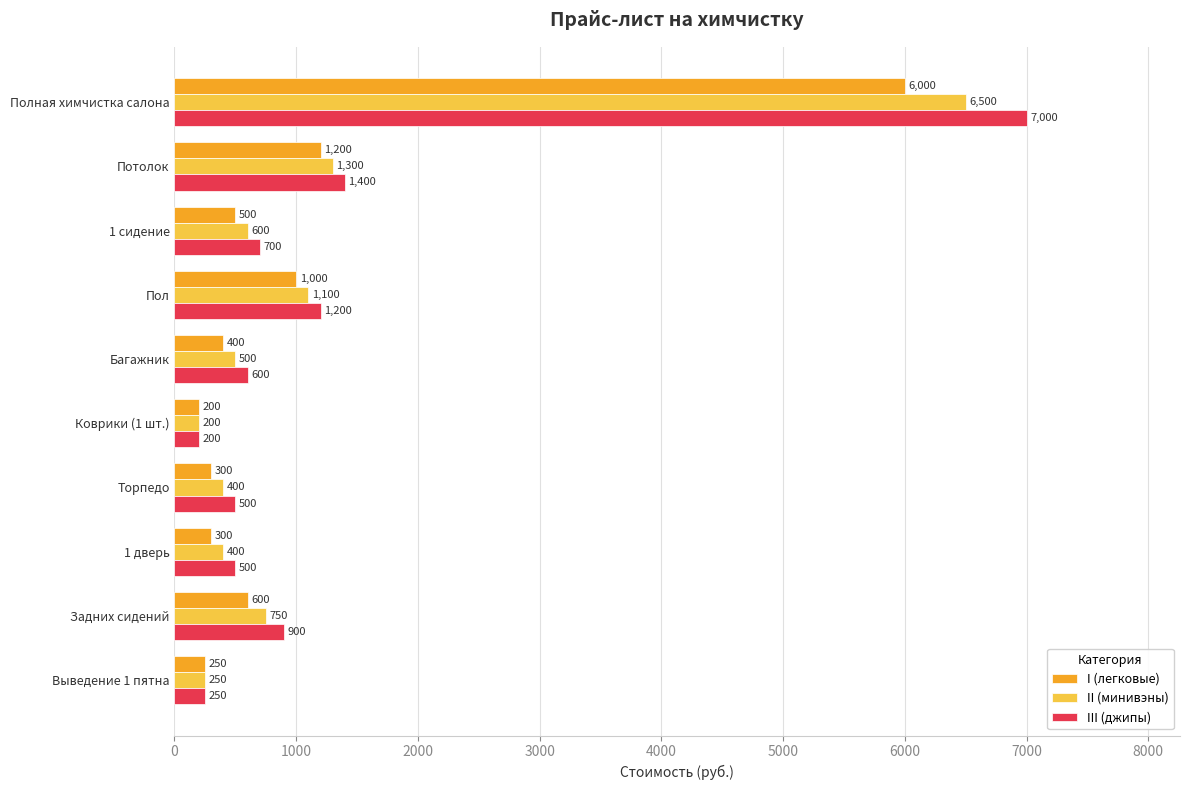

The value of III (джипы) at Задних сидений is 900. True or false?

True